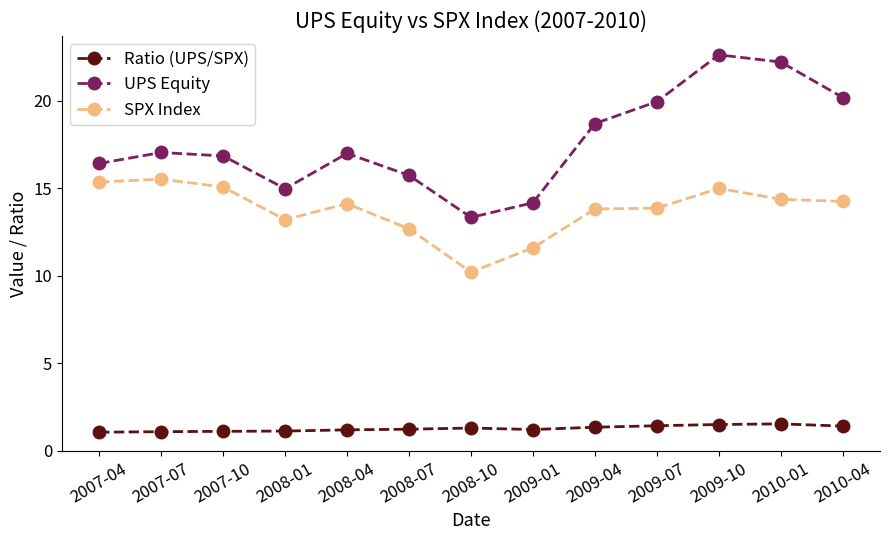

At which category does the chart reach its peak across all series?

2009-10